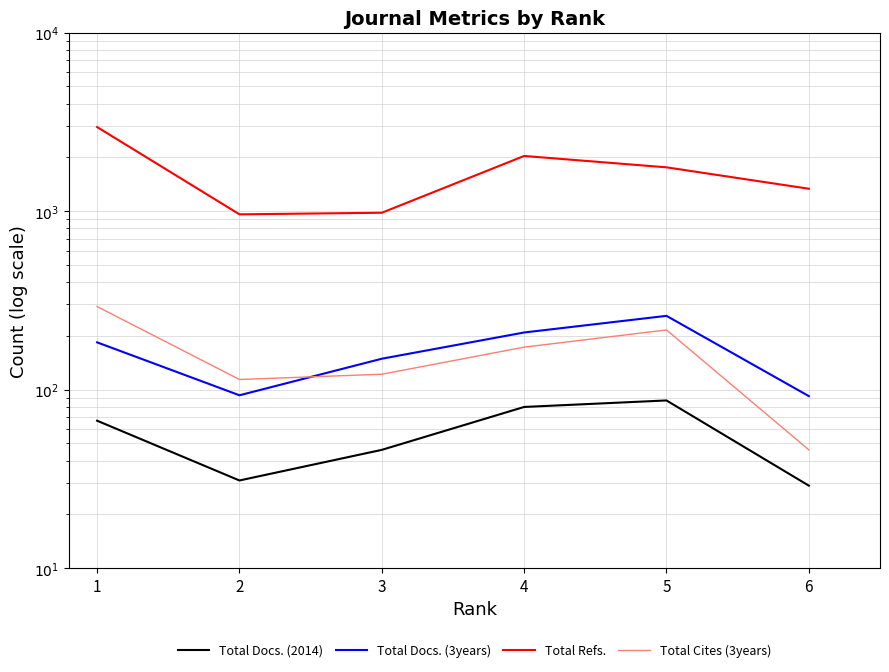

True or false: Total Docs. (3years) and Total Refs. cross at least once.

False